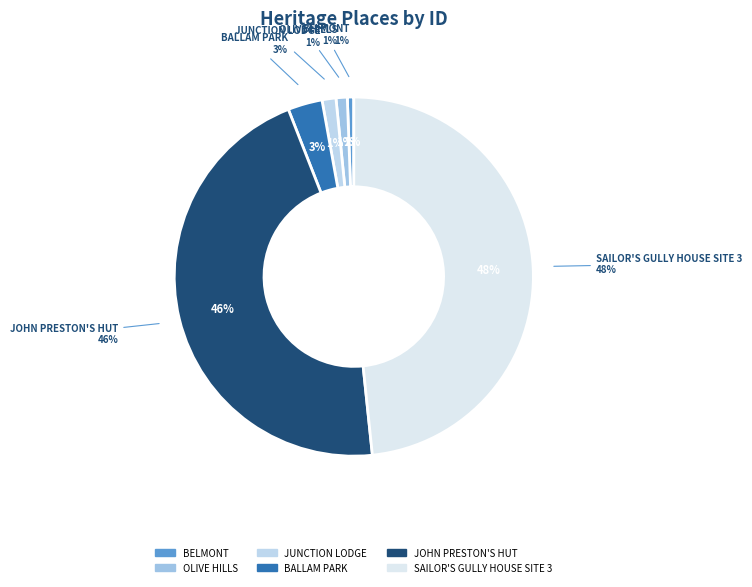

To the nearest percent, what portion does JUNCTION LODGE represent?

1%